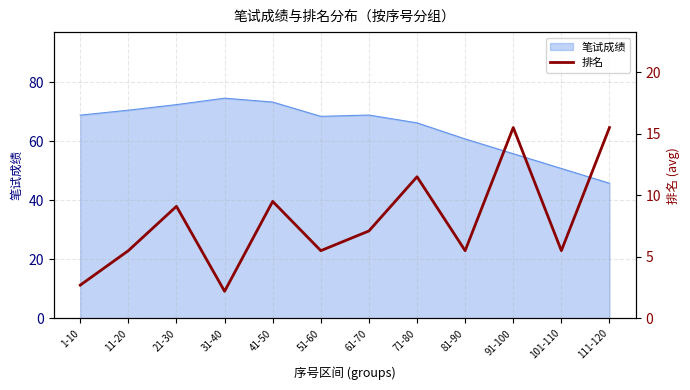

True or false: 笔试成绩 has a value of 60.8 at 81-90.

True